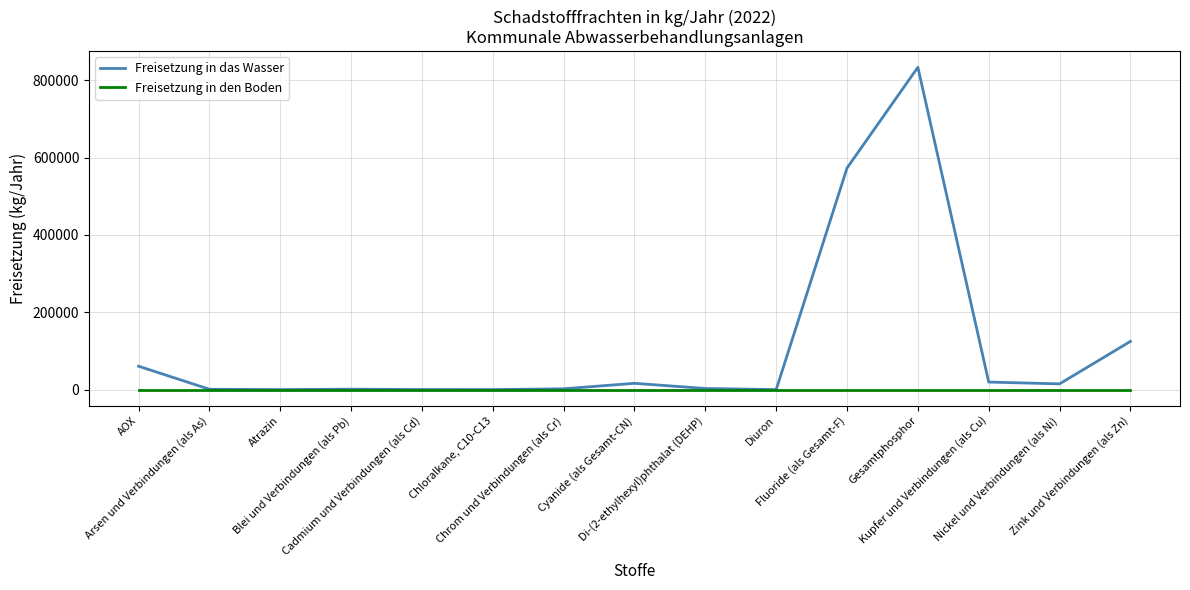

Which series has the largest total across all categories?

Freisetzung in das Wasser